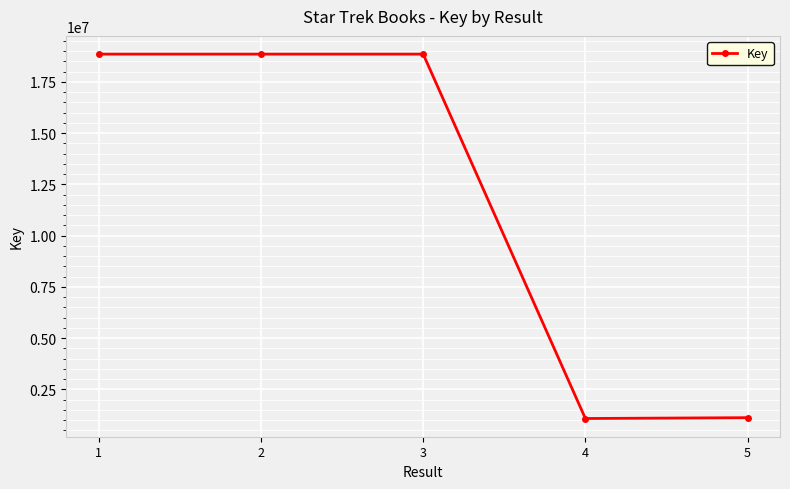

True or false: the data has more than 2 interior local peaks.

False